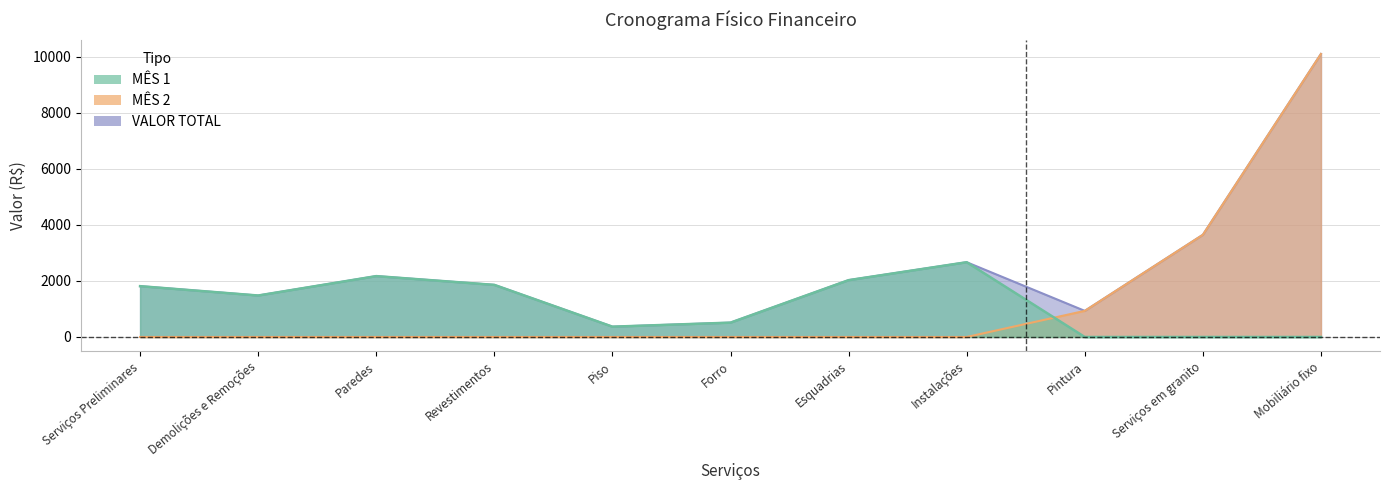

True or false: VALOR TOTAL has more than 0 points higher than both neighbors.

True